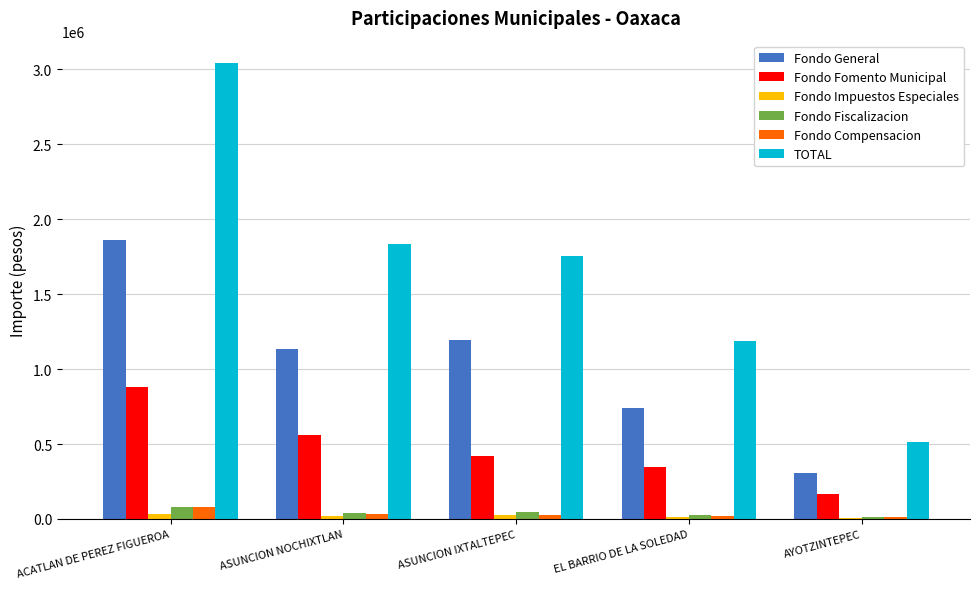

The Fondo Compensacion series shows 77320 at ACATLAN DE PEREZ FIGUEROA. True or false?

True